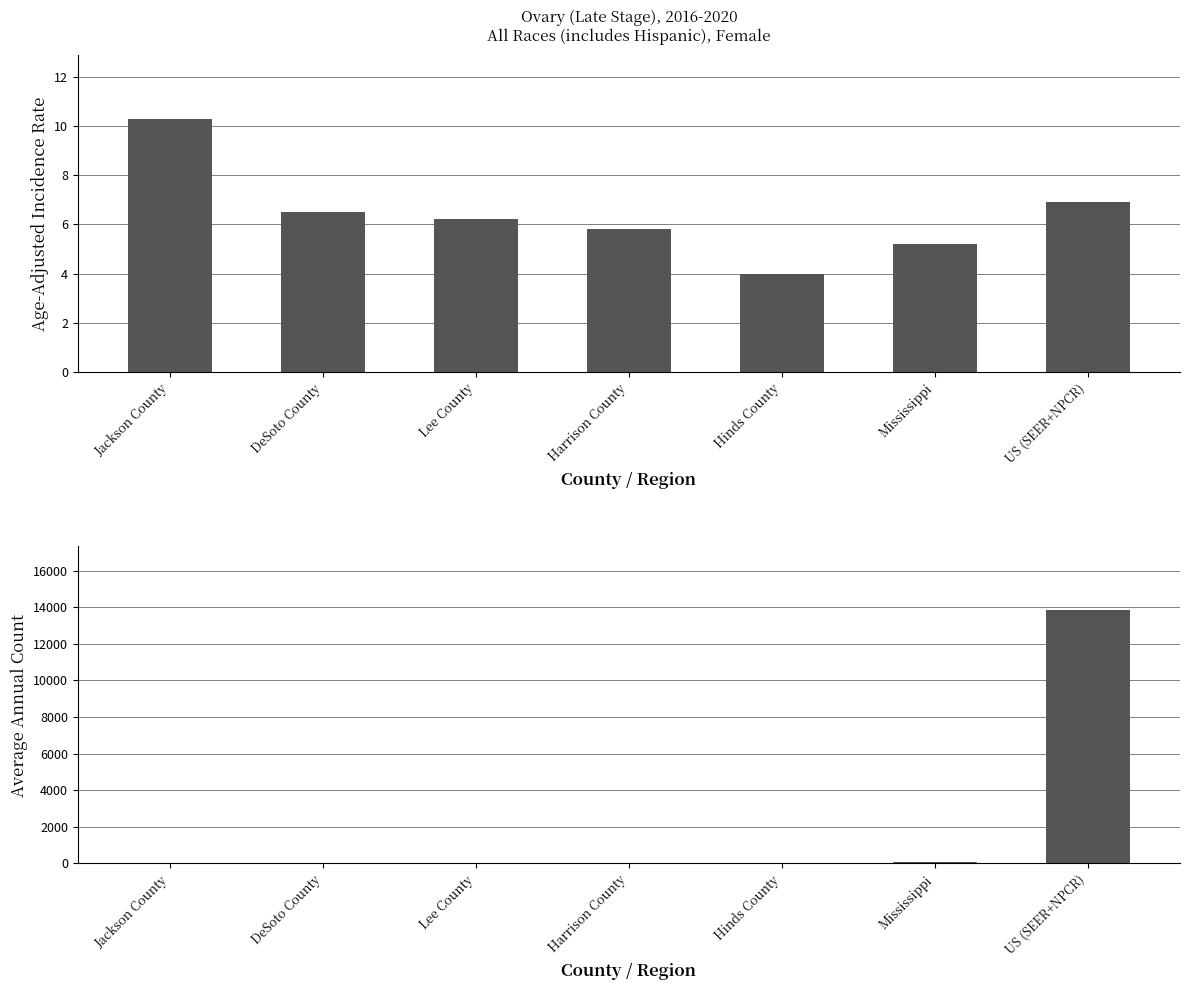

What position from the right is DeSoto County?

6